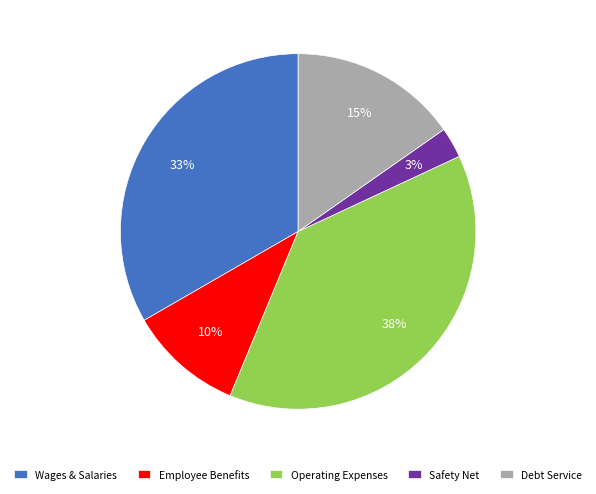

Is there any slice that represents more than half of the pie?

No